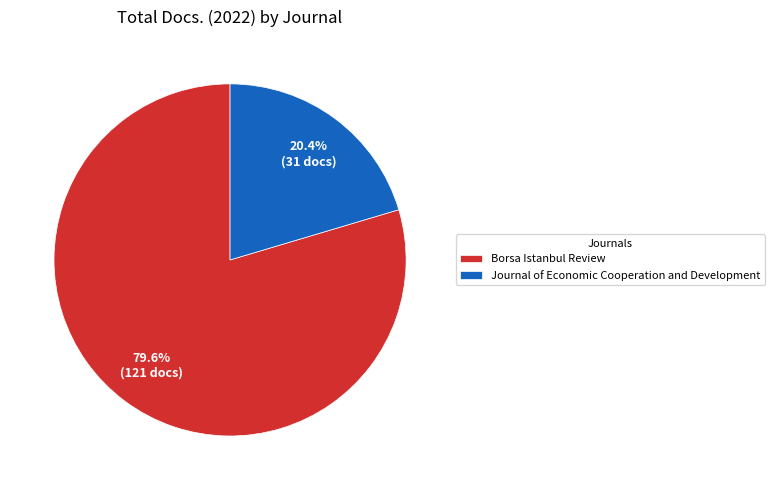

To the nearest percent, what percentage of the pie is Journal of Economic Cooperation and Development?

20%